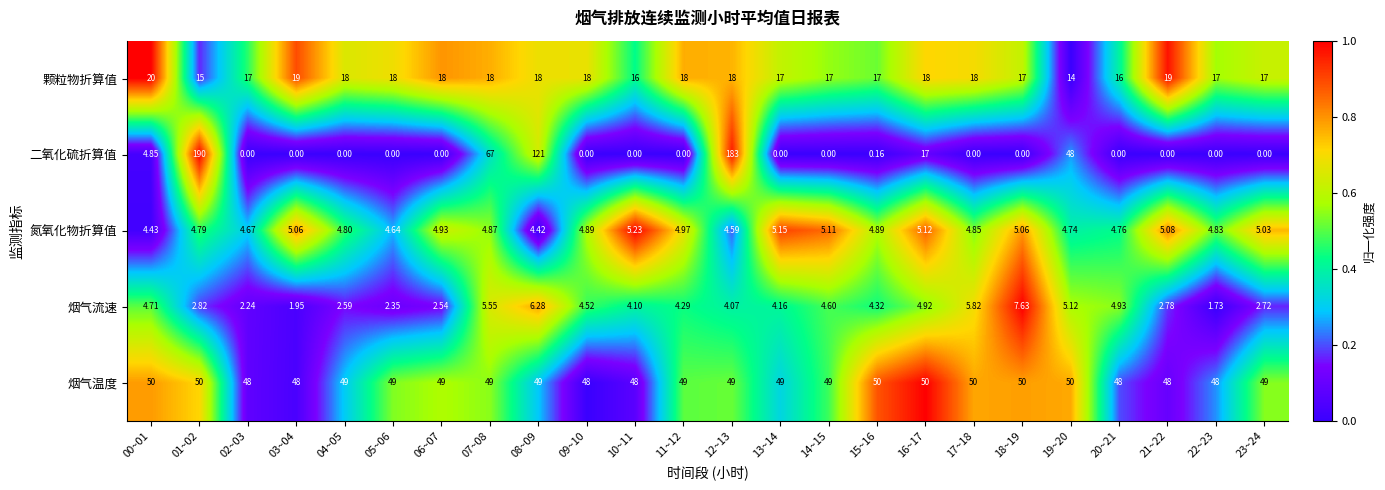

Is the value of 二氧化硫折算值 at 09~10 greater than the value of 烟气温度 at 19~20?

No